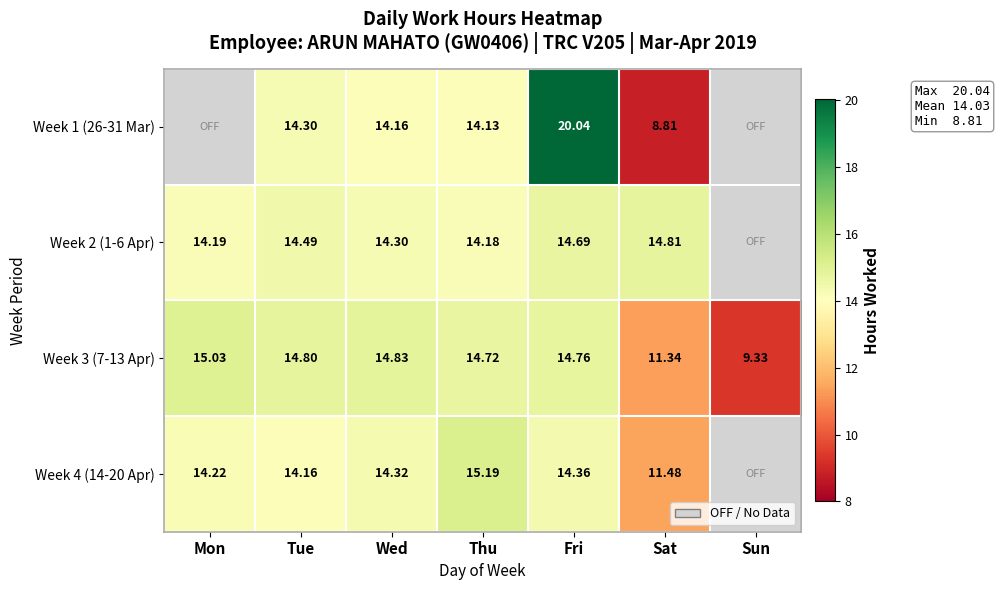

True or false: Week 1 (26-31 Mar) has a value of 6.2 at Fri.

False